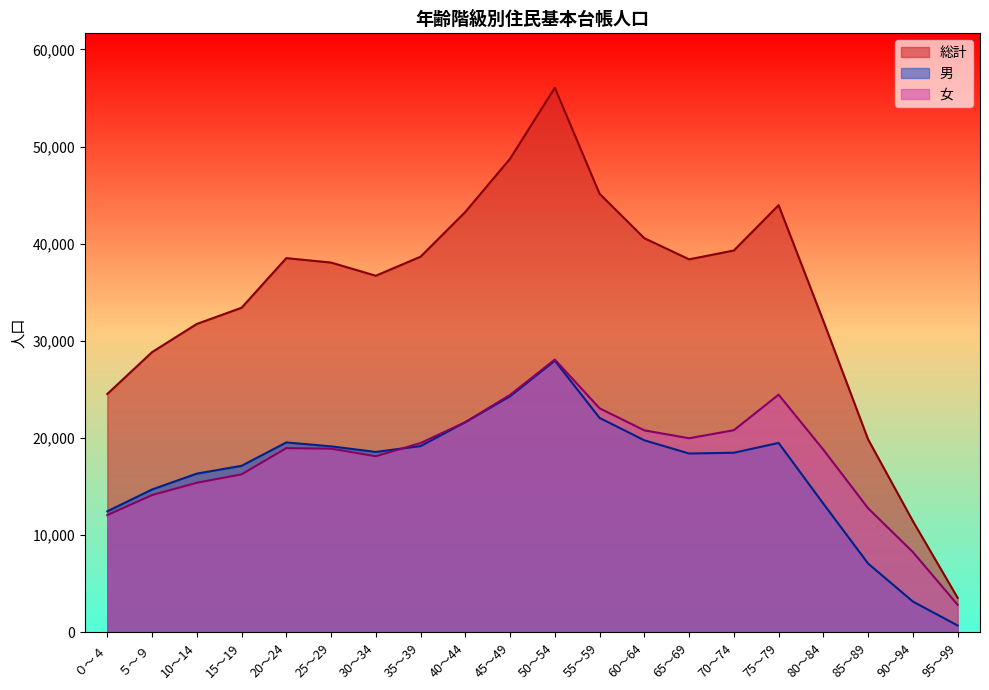

True or false: 女 has more than 2 points higher than both neighbors.

True